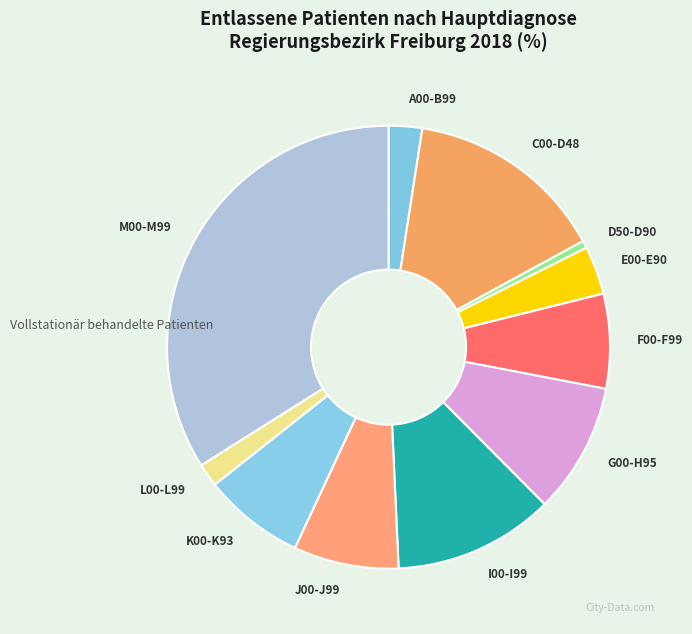

What is the smallest slice in the pie chart?

D50-D90